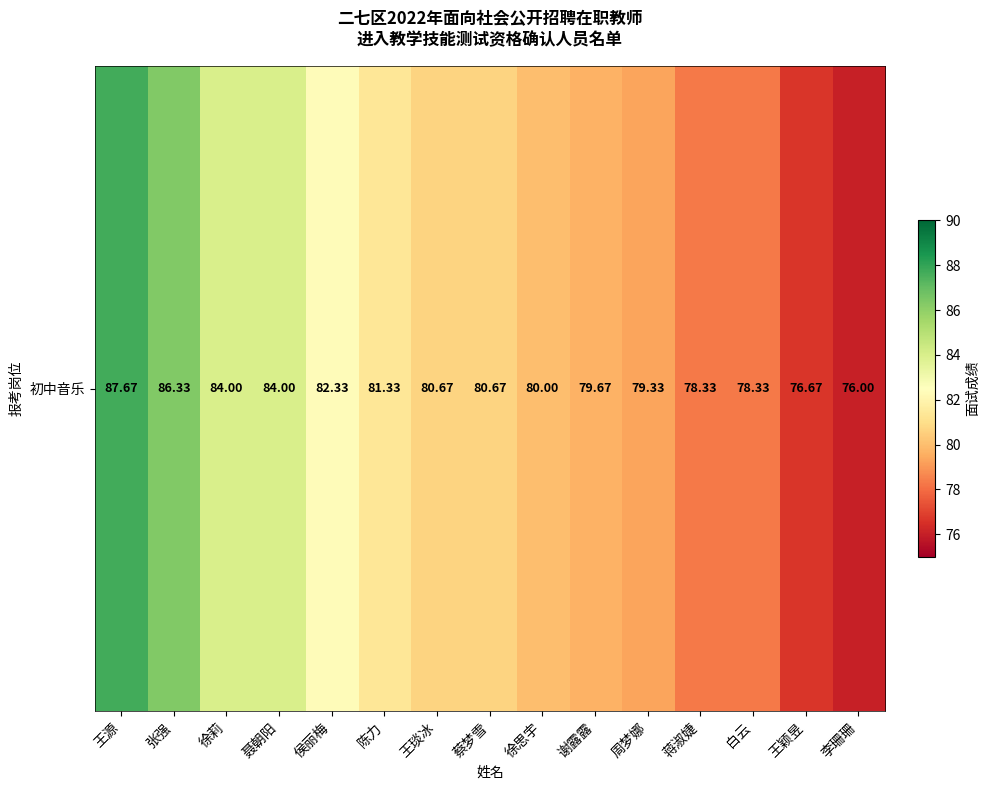

Read the value at 王颖昱.

76.7